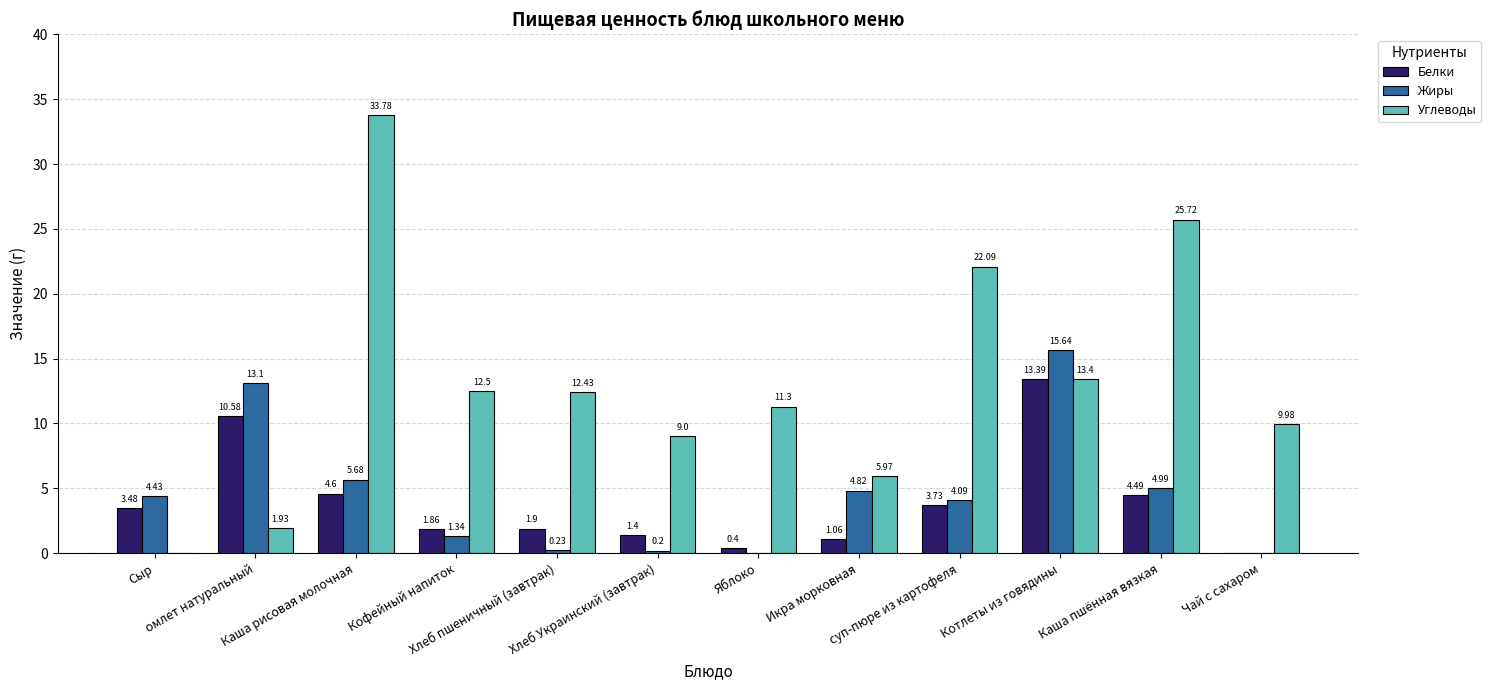

The value of Углеводы at омлет натуральный is 0.6. True or false?

False